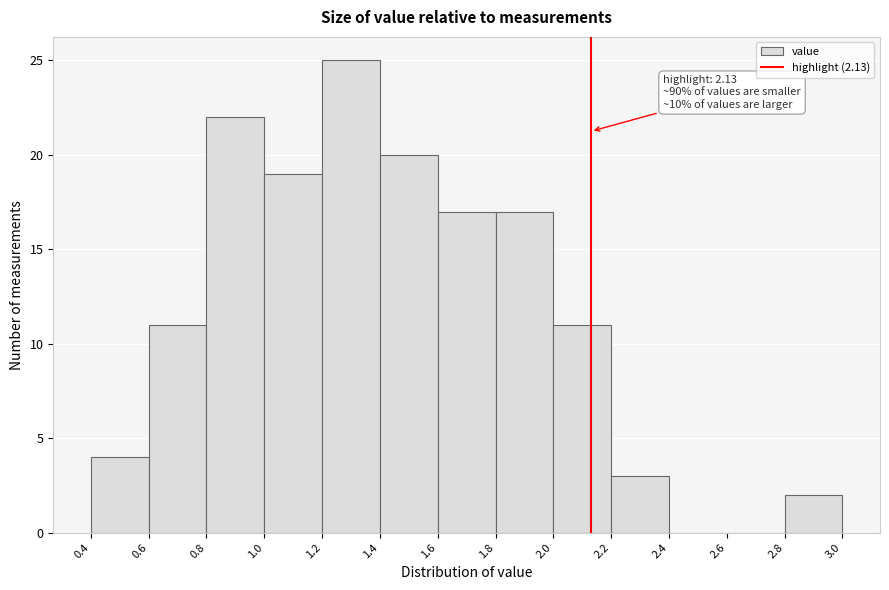

Over which range of the x-axis is the bar tallest?

1.2 to 1.4